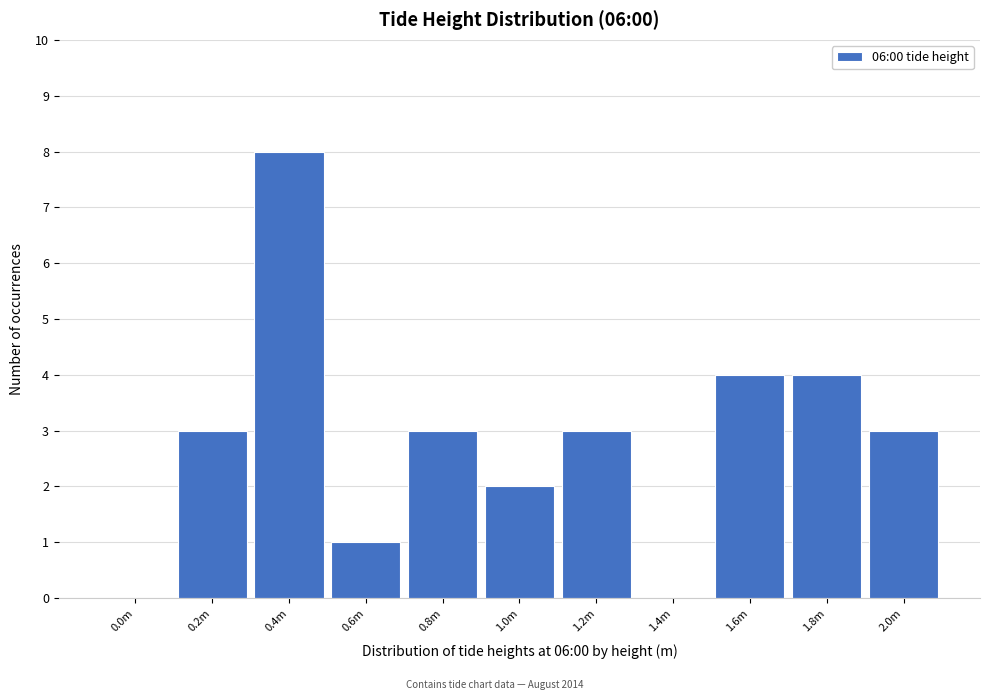

Reading left to right, transcribe all the data shown in this chart.

0.0m=0	0.2m=3	0.4m=8	0.6m=1	0.8m=3	1.0m=2	1.2m=3	1.4m=0	1.6m=4	1.8m=4	2.0m=3